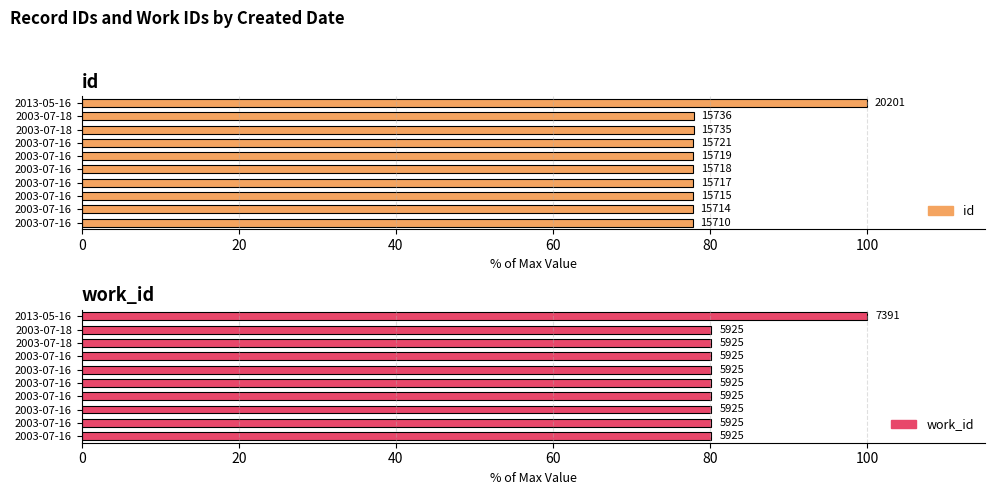

What position from the right is 20?

9